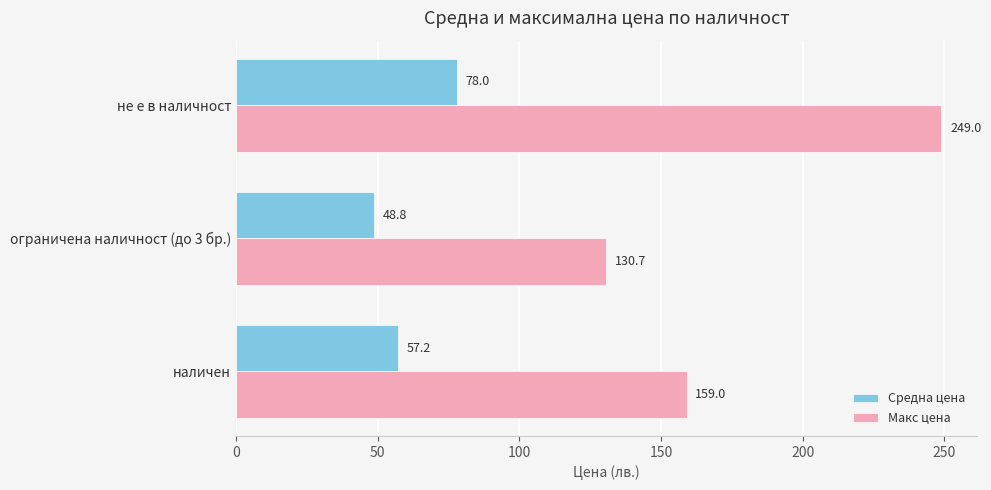

True or false: Макс цена has a value of 34.1 at ограничена наличност (до 3 бр.).

False